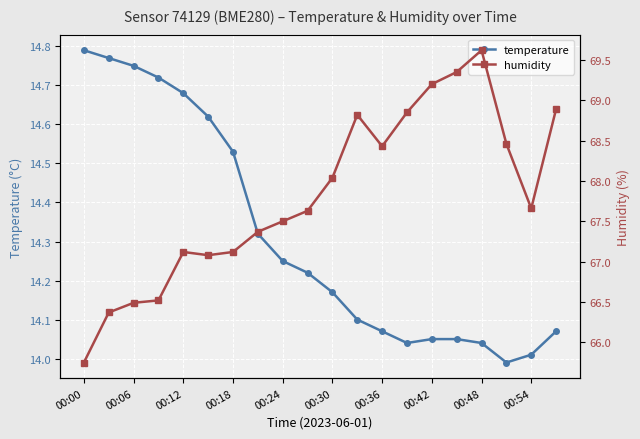

Which category has the highest value in the temperature series?

00:00